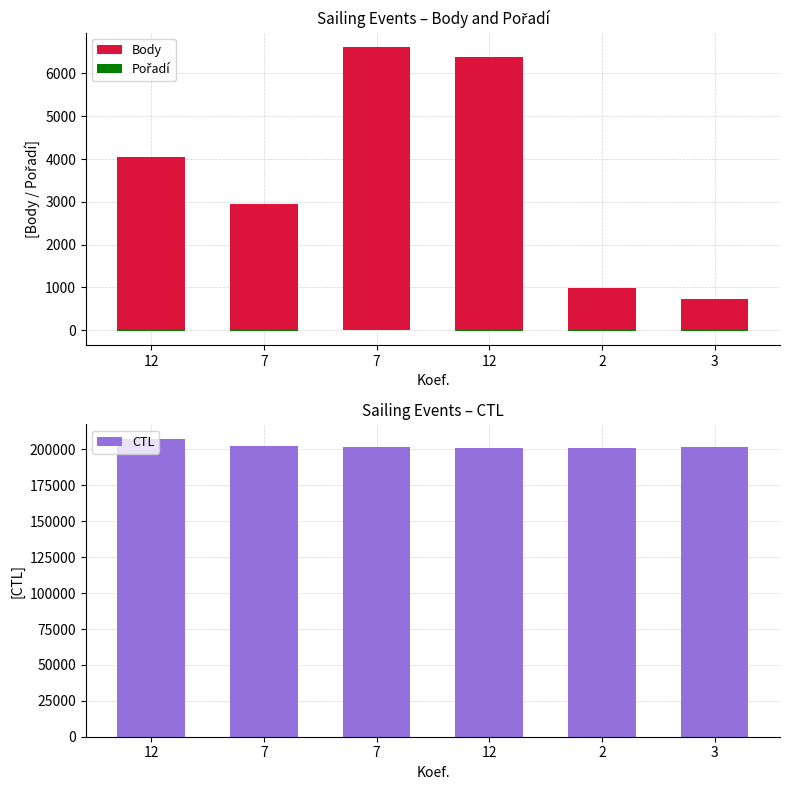

Which series has the widest spread of values?

CTL